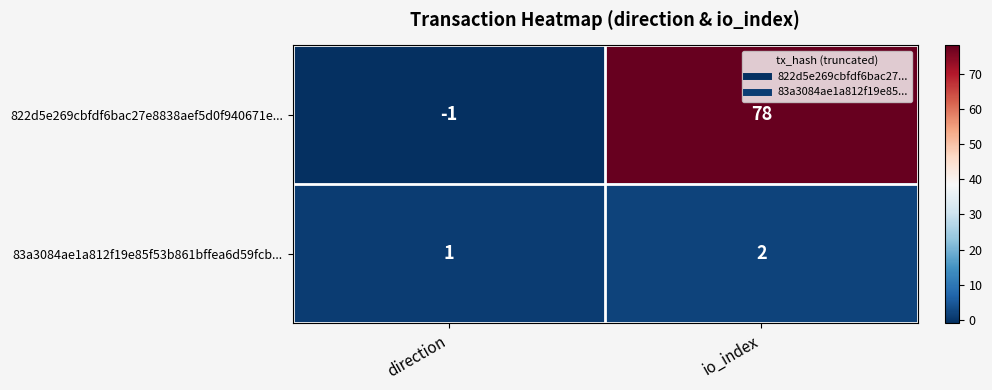

Which series has the widest spread of values?

822d5e269cbfdf6bac27e8838aef5d0f940671e...